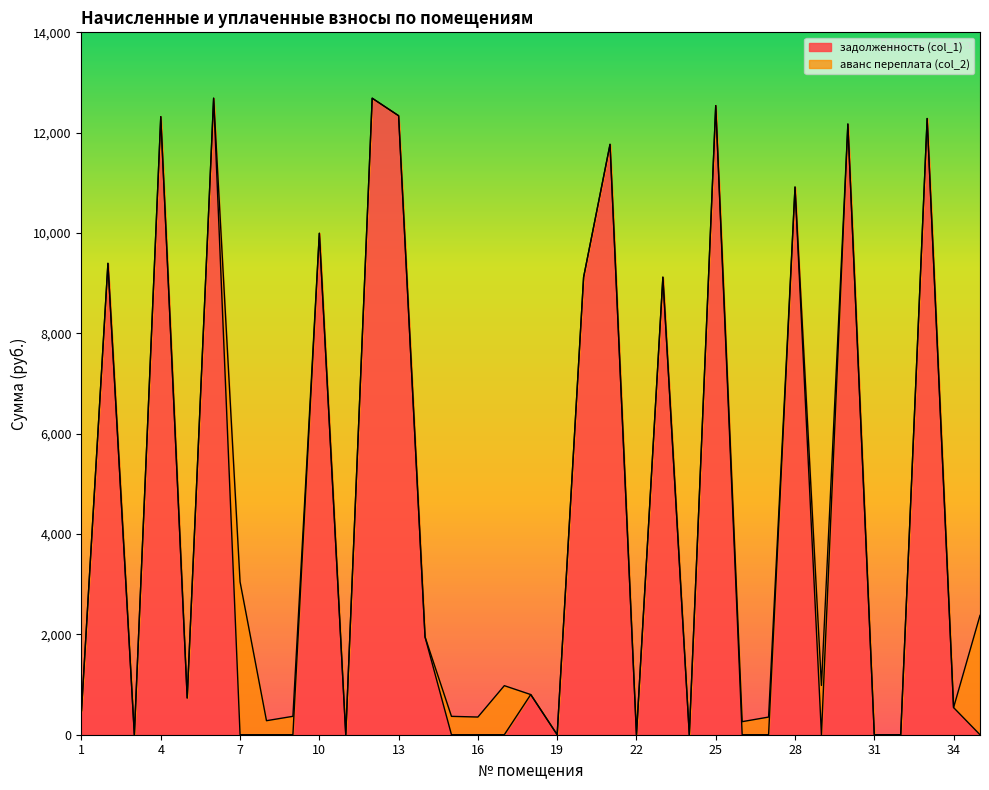

Does the chart display data point markers on the line(s)?

No